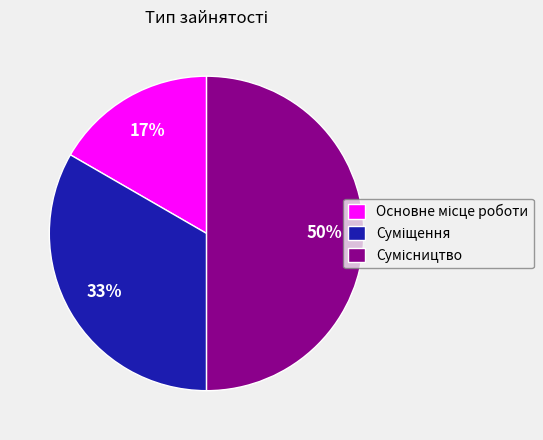

Count the number of slices in the pie.

3